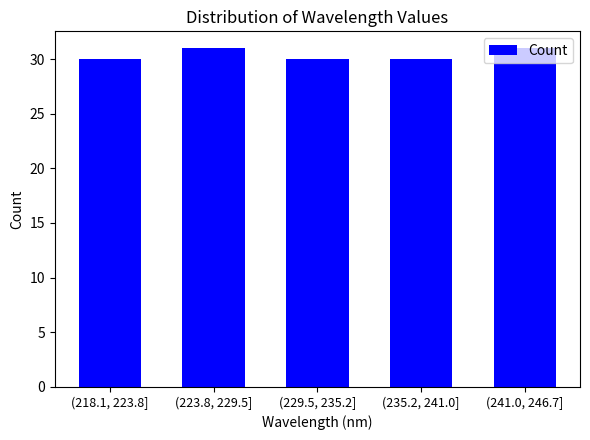

What is the value of the 3rd bar from the left?

30